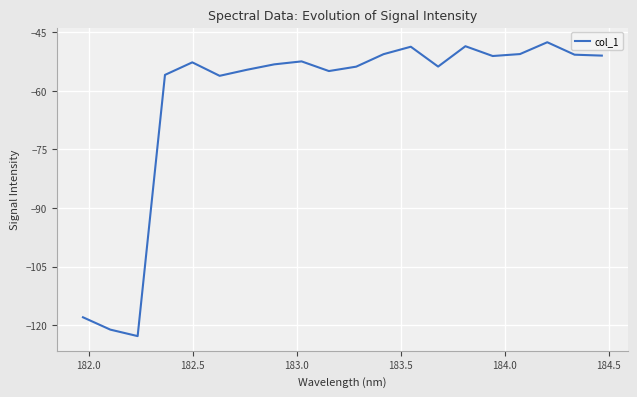

What is the greatest value displayed?

-47.5